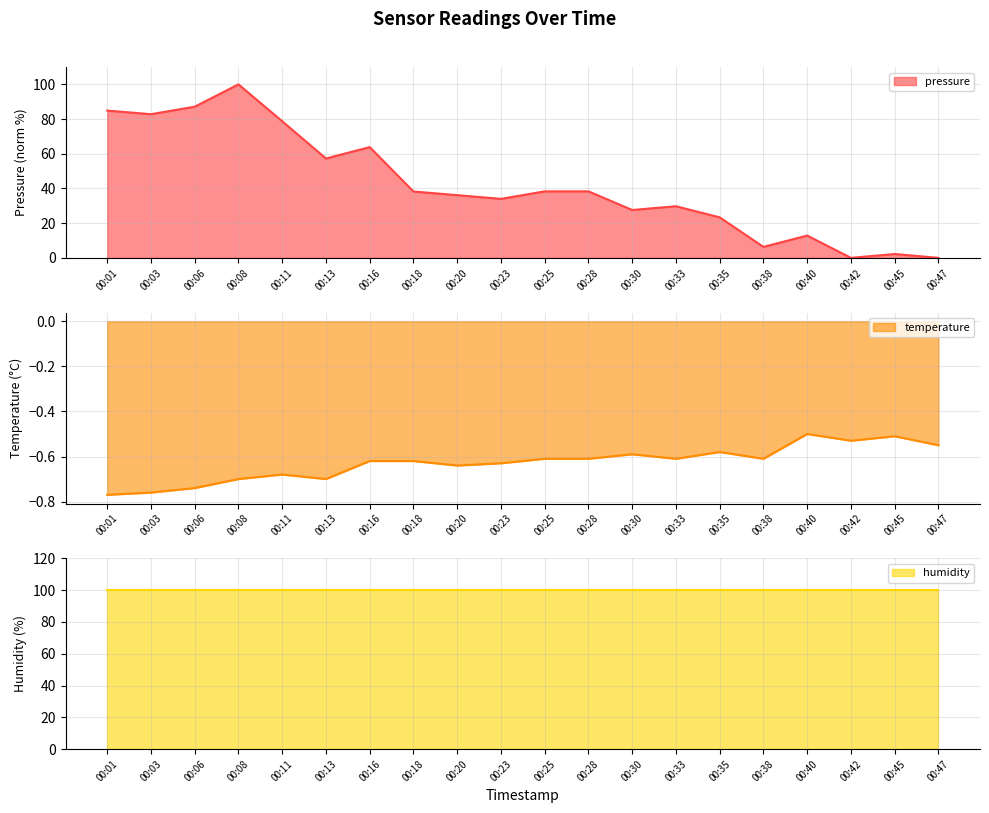

True or false: pressure and temperature intersect in this chart.

False